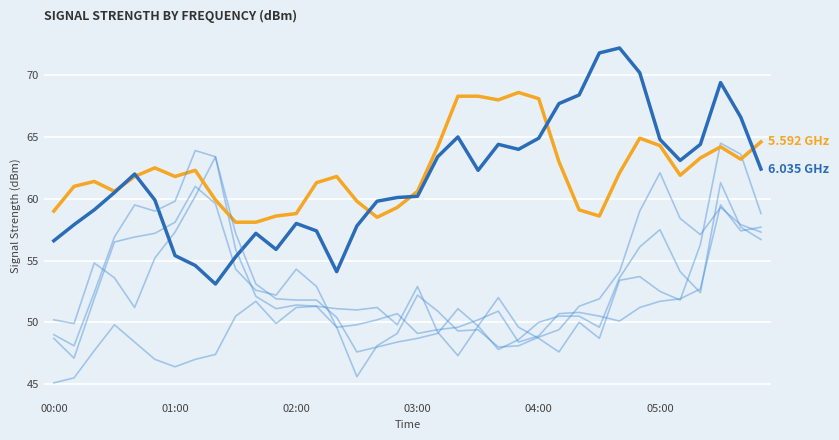

How many distinct data groups are displayed?

6